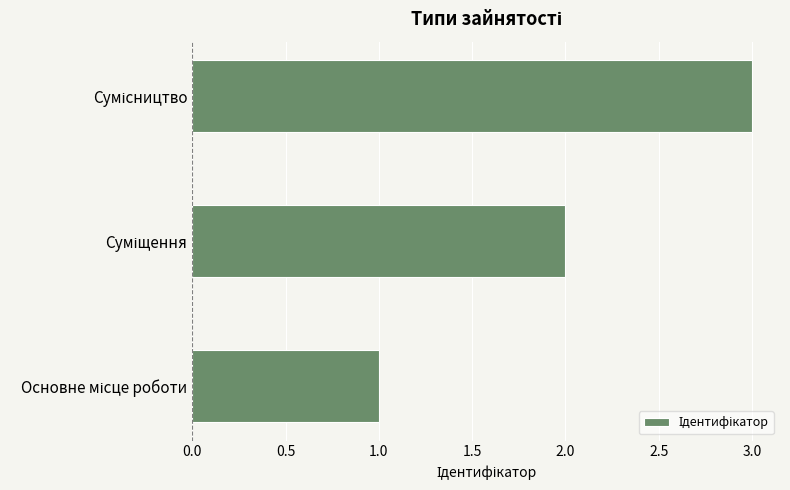

Does the chart contain any negative values?

No